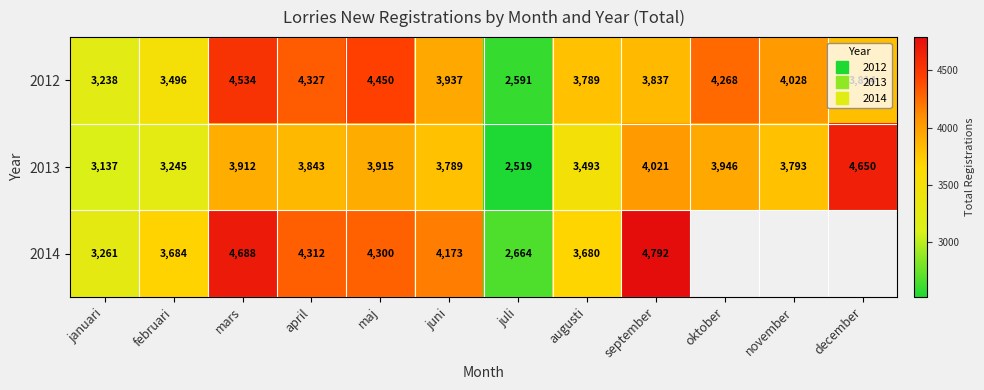

The 2012 series shows 4028.0 at november. True or false?

True